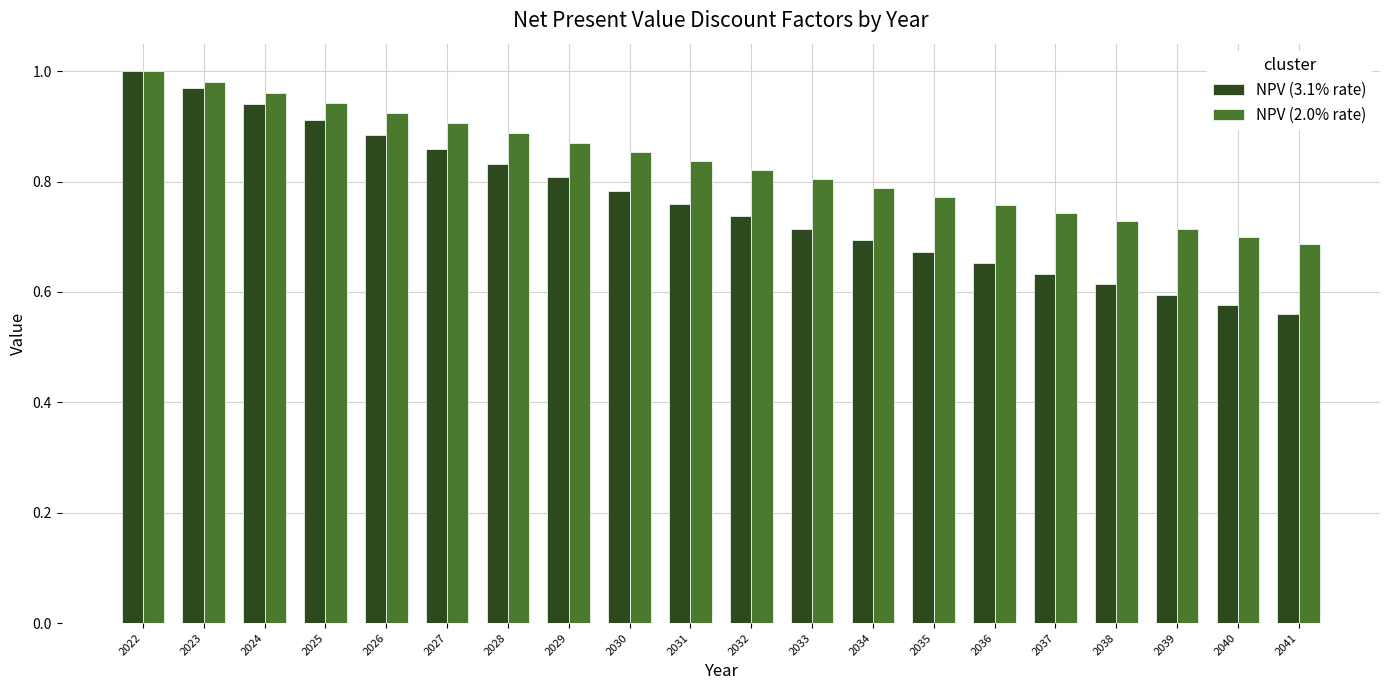

The NPV (3.1% rate) series shows 0.6 at 2040. True or false?

True